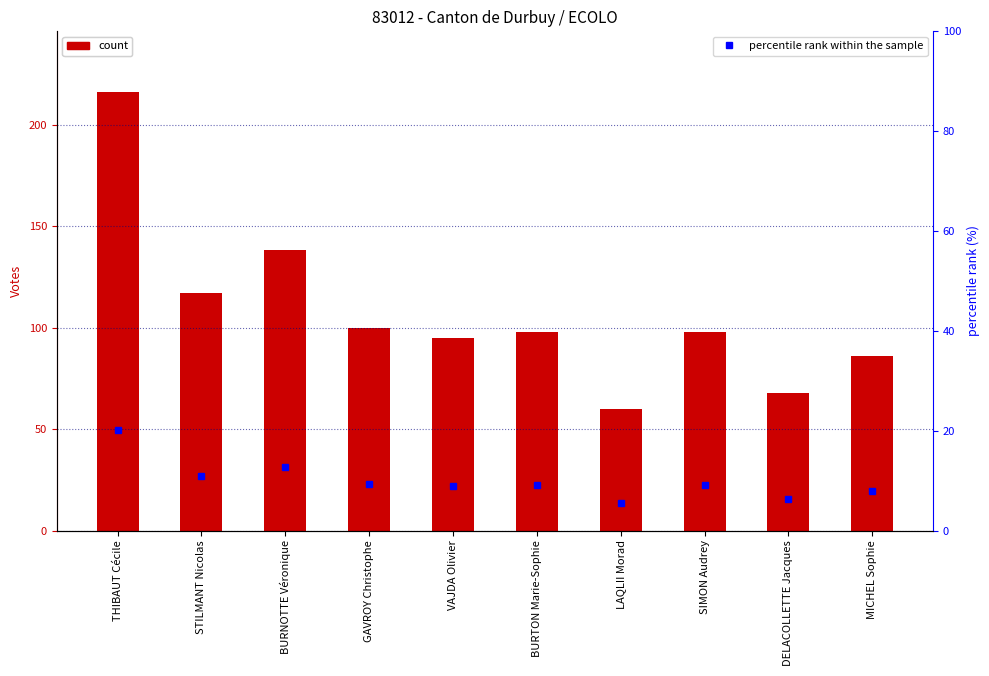

Rank the series by their maximum value, from highest to lowest.

Votes, percentile rank within the sample